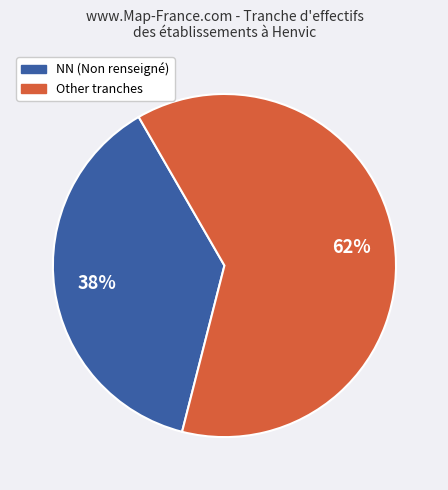

To the nearest percent, what is the average slice percentage?

50%